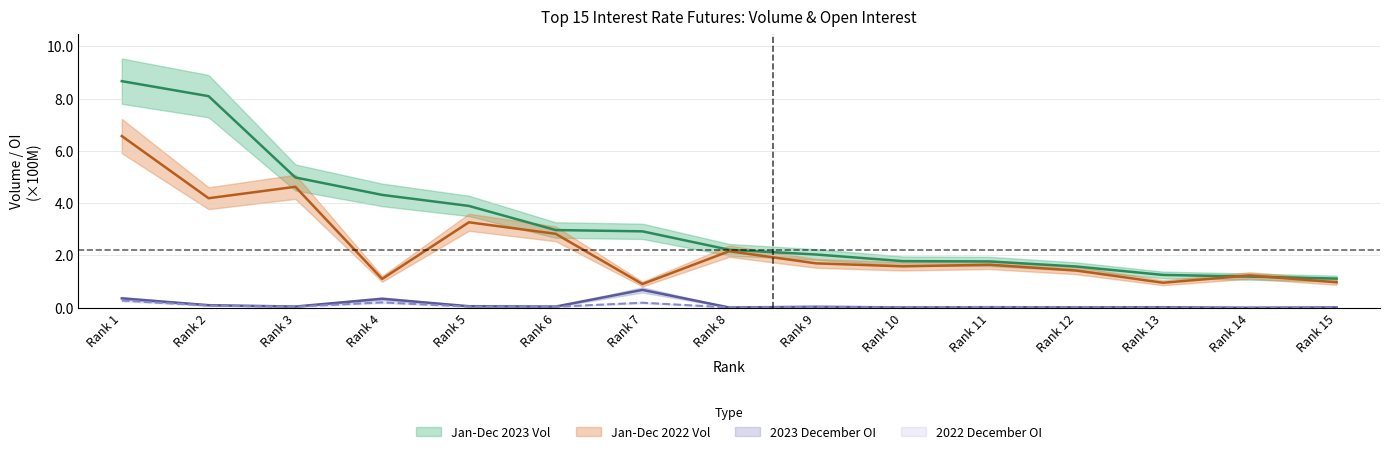

How many values in the Jan-Dec 2023 Vol series are below 2?

6